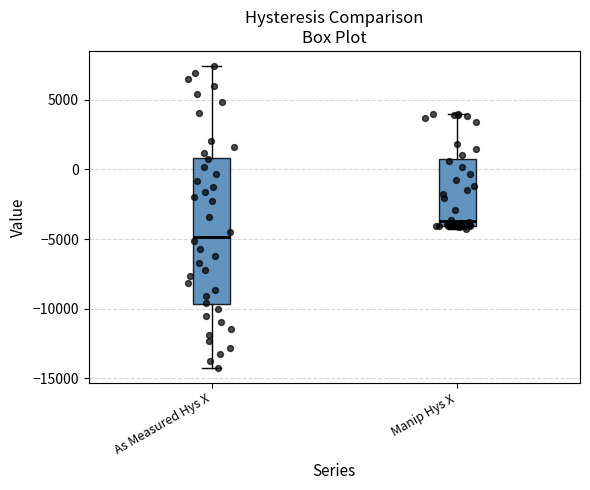

Reading left to right, transcribe this box plot: for each box, give where its median line is, the range the box spans, and where its two whiskers end, as read against the y-axis. The values are not printed on the chart, so give them approximately, as read against the axis.

As Measured Hys X: median -5000, box -9500 to 1000, whiskers -14000 to 7500
Manip Hys X: median -3500, box -4000 to 500, whiskers -4500 to 4000